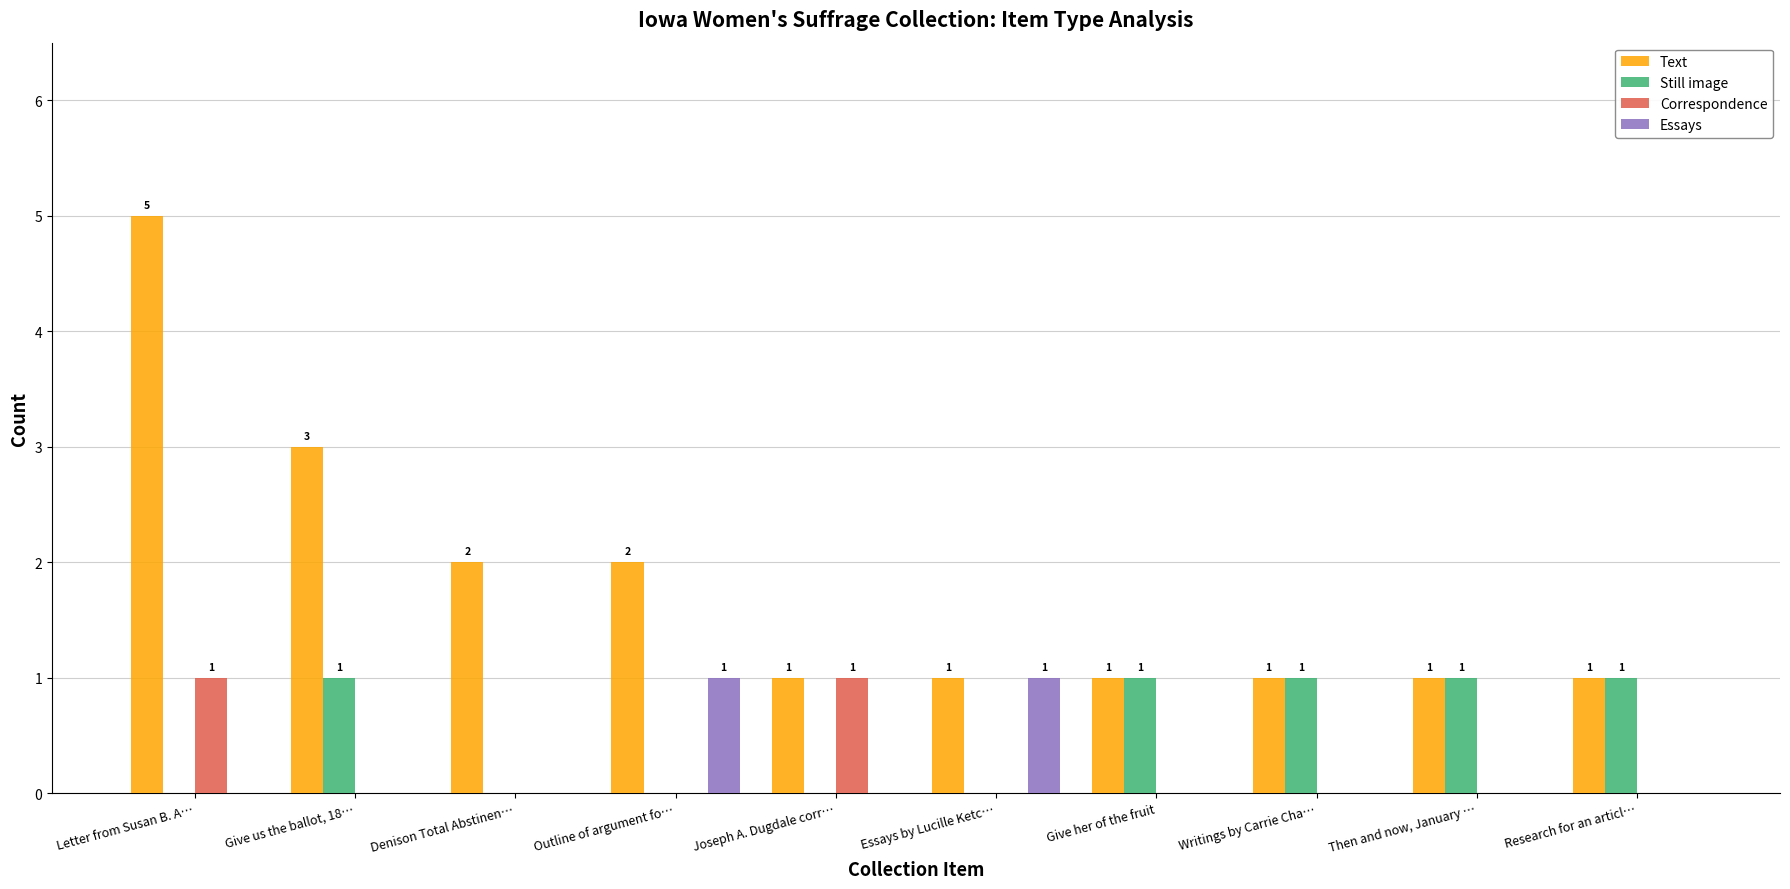

What is the sum of all Still image values?

5